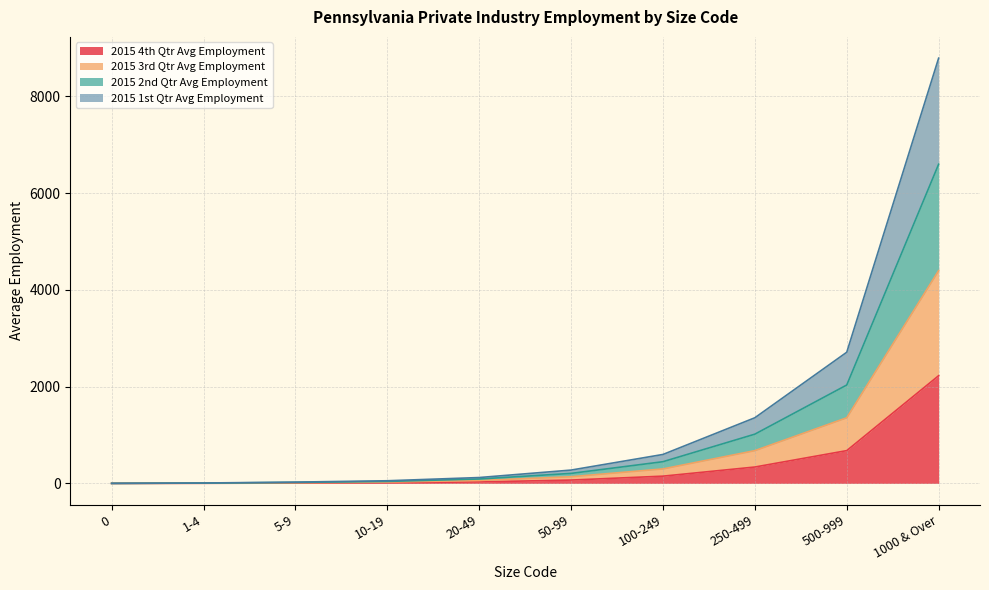

The value of 2015 4th Qtr Avg Employment at 500-999 is 677.2. True or false?

True